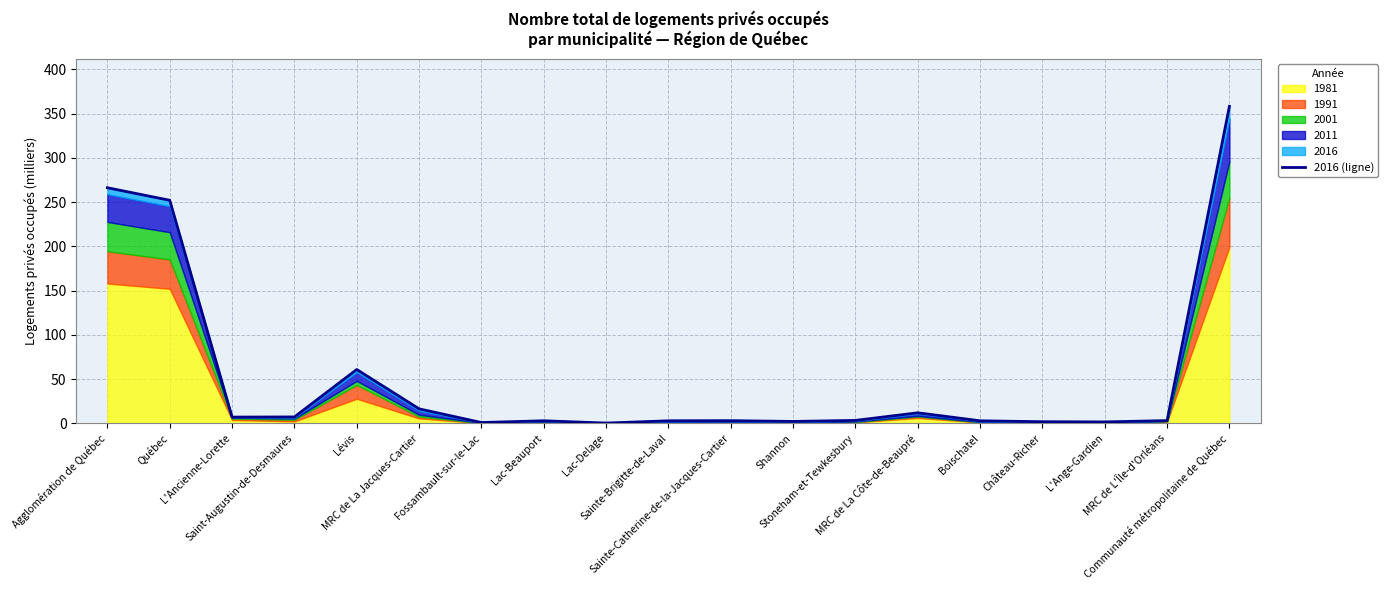

At which label is the value closest to 179?

Québec